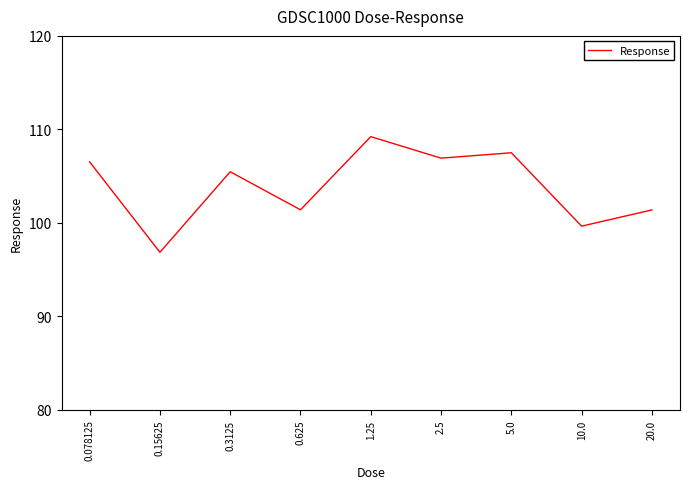

What is the greatest value displayed?

109.2